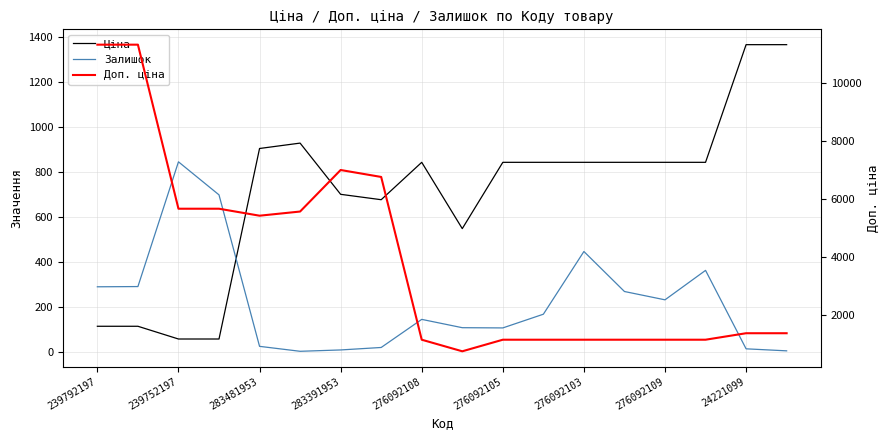

The value of Доп. ціна at 17 is 1366.0. True or false?

True